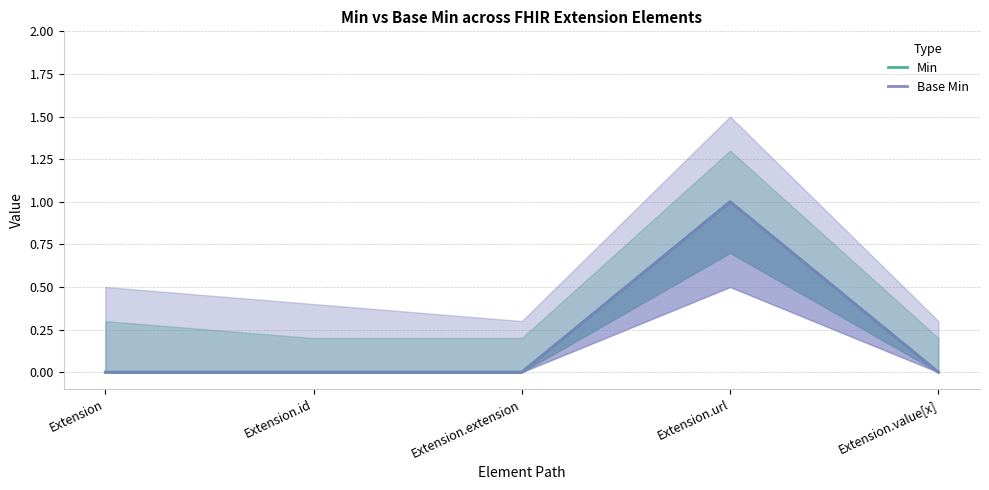

Reading left to right, extract all data points from this chart.

Min: Extension=0	Extension.id=0	Extension.extension=0	Extension.url=1	Extension.value[x]=0
Base Min: Extension=0	Extension.id=0	Extension.extension=0	Extension.url=1	Extension.value[x]=0